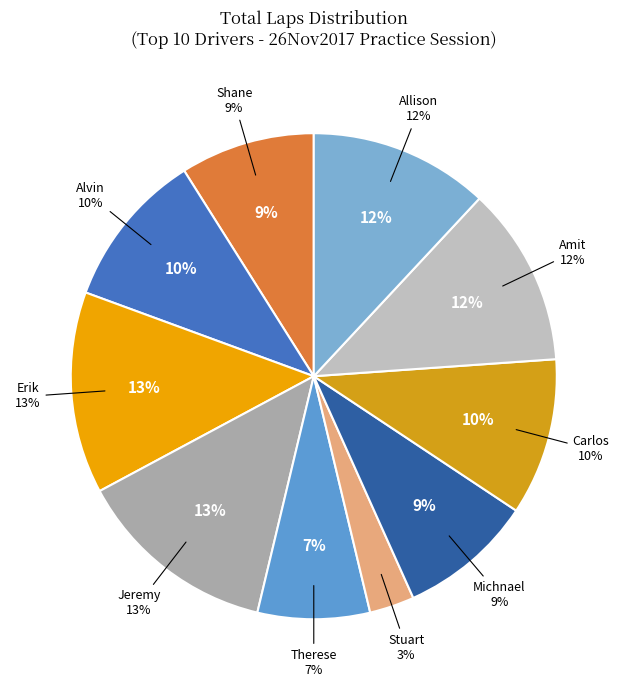

The Jeremy Yeung slice represents 13% of the pie. True or false?

True